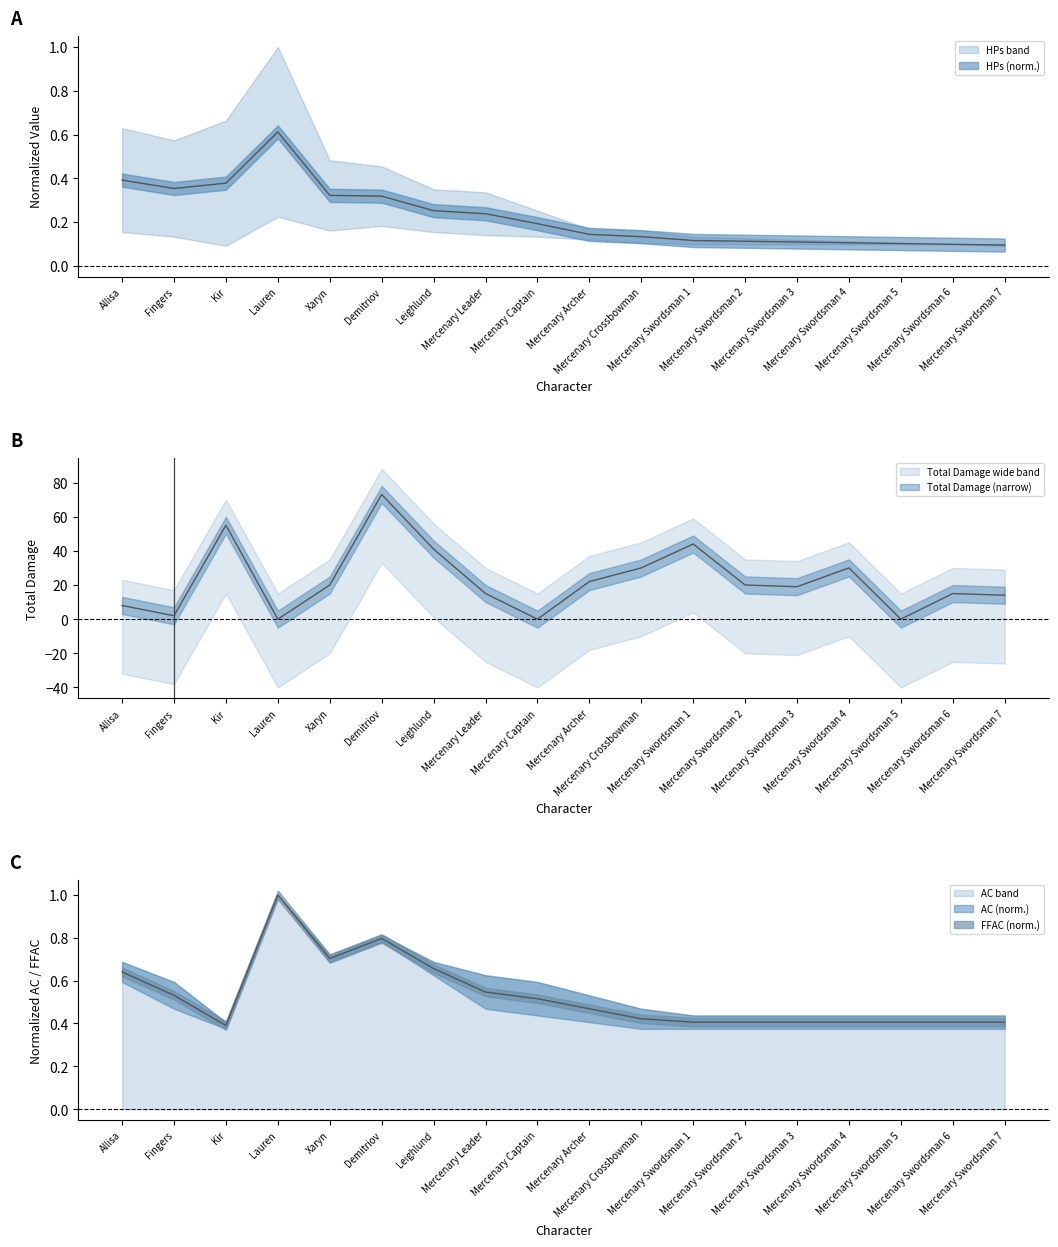

List the labels in order of HPs value, smallest first.

Mercenary Swordsman 7, Mercenary Swordsman 6, Mercenary Swordsman 5, Mercenary Swordsman 4, Mercenary Swordsman 3, Mercenary Swordsman 2, Mercenary Swordsman 1, Mercenary Crossbowman, Mercenary Archer, Mercenary Captain, Mercenary Leader, Leighlund, Demitriov, Xaryn, Fingers, Kir, Allisa, Lauren